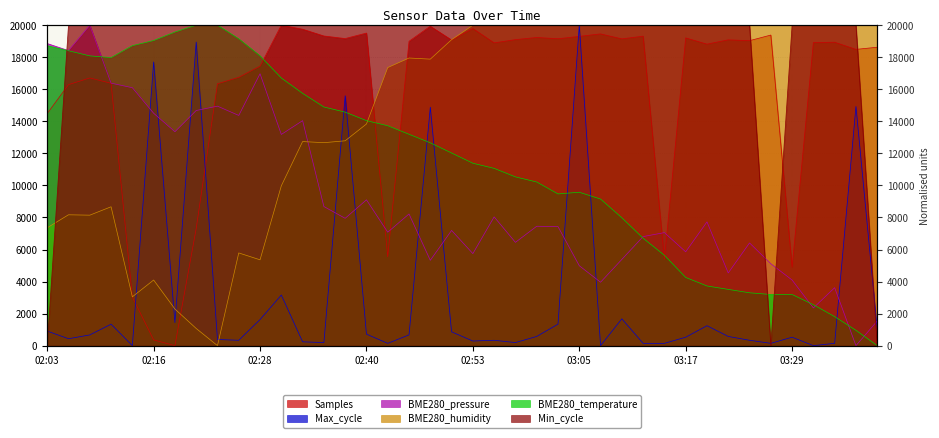

True or false: BME280_temperature has more than 0 points higher than both neighbors.

True